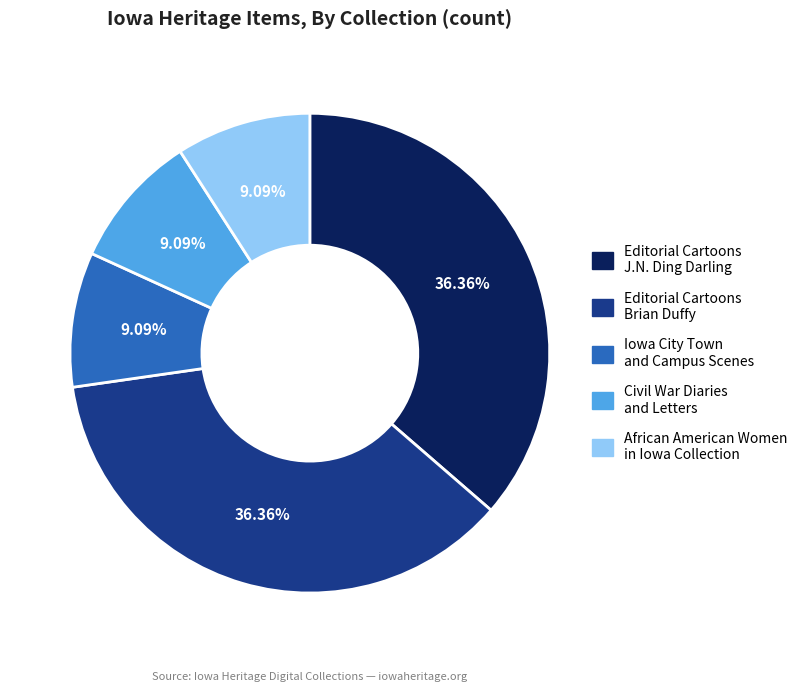

Is there any slice that represents more than half of the pie?

No